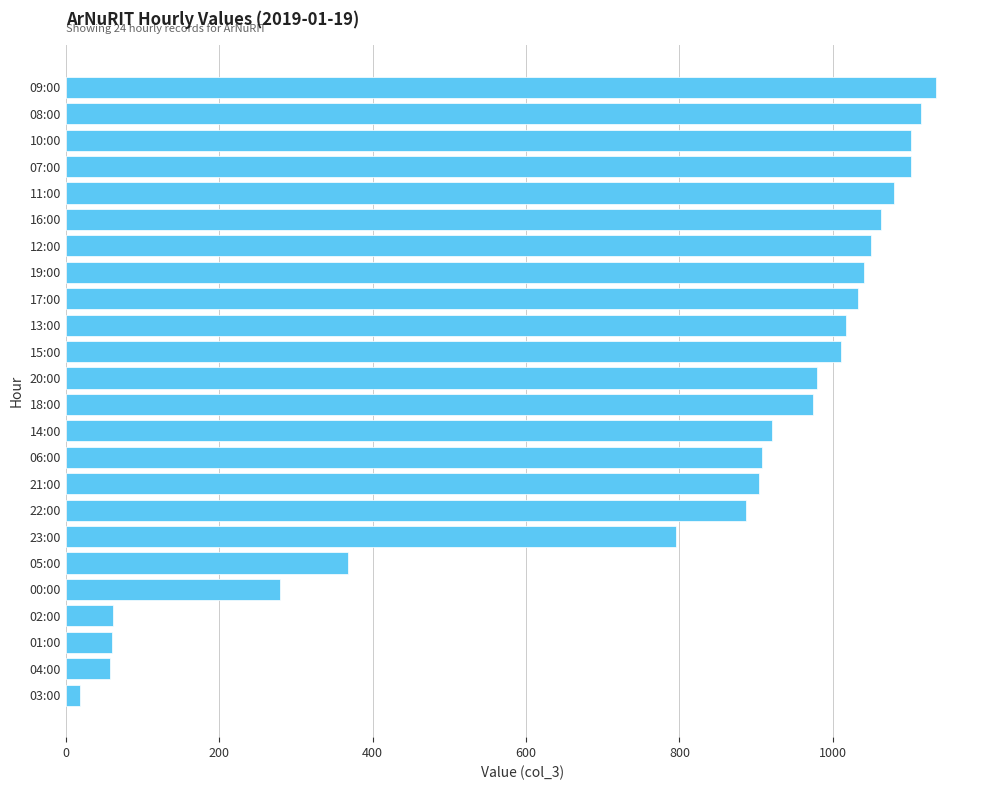

What is the change in value from 14:00 to 17:00?

+113